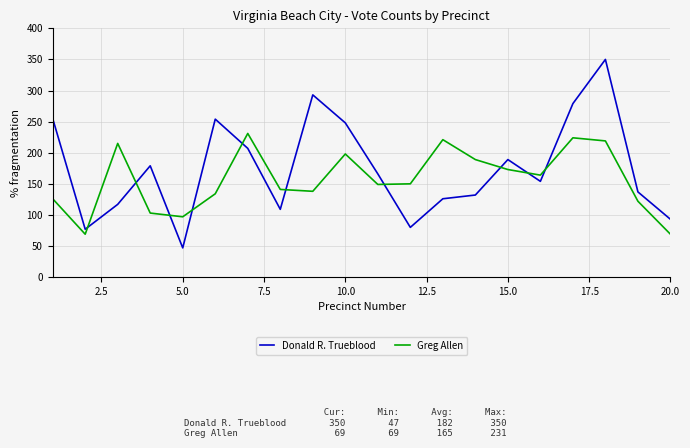

Which series has the widest spread of values?

Donald R. Trueblood